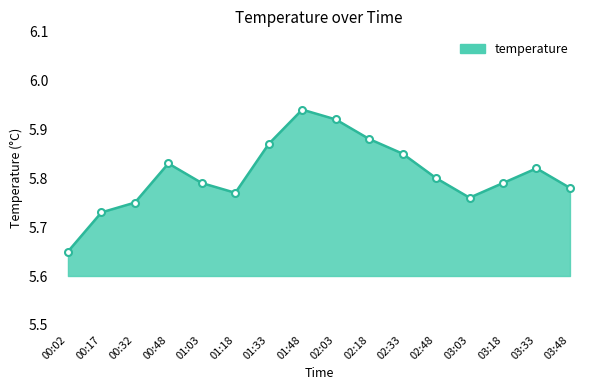

What is the label of the 6th point from the right?

02:33